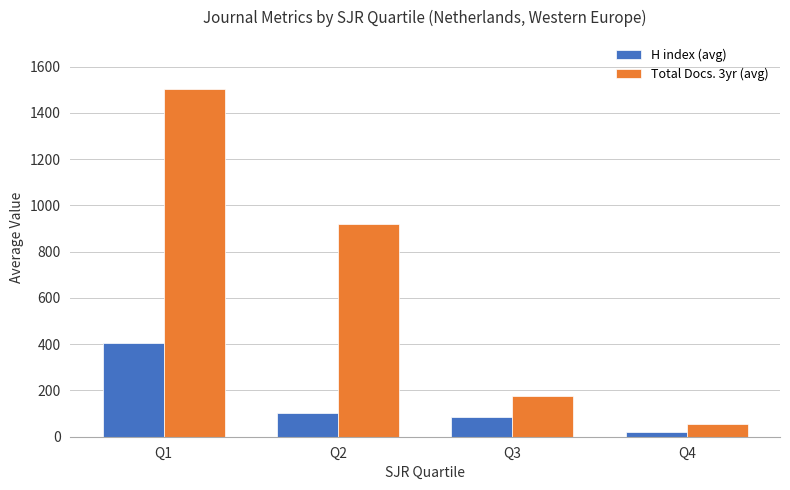

What is the average value of the Total Docs. 3yr (avg) series?

663.0